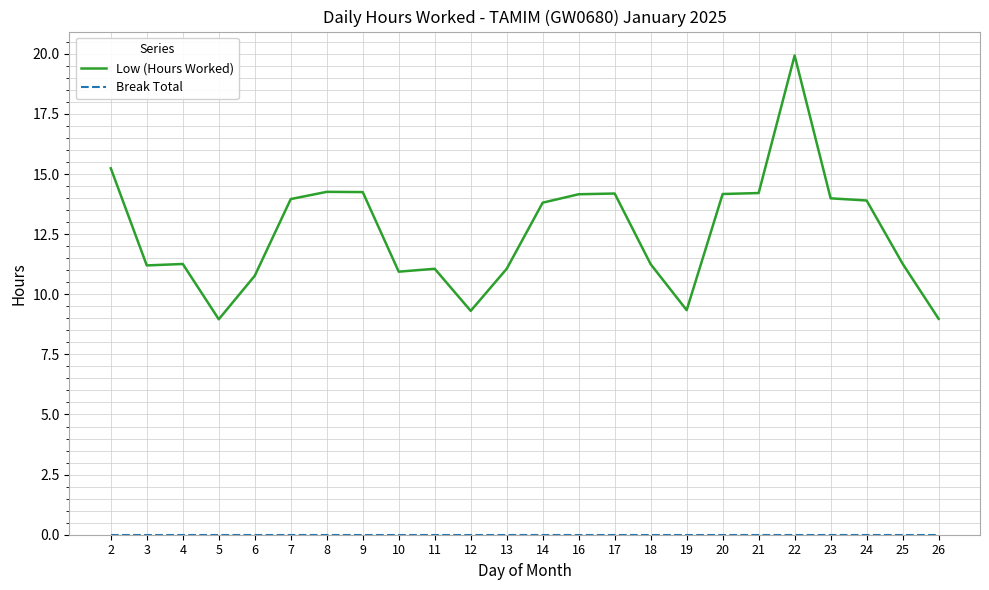

What is the approximate value of Low (Hours Worked) at 23?

14.0